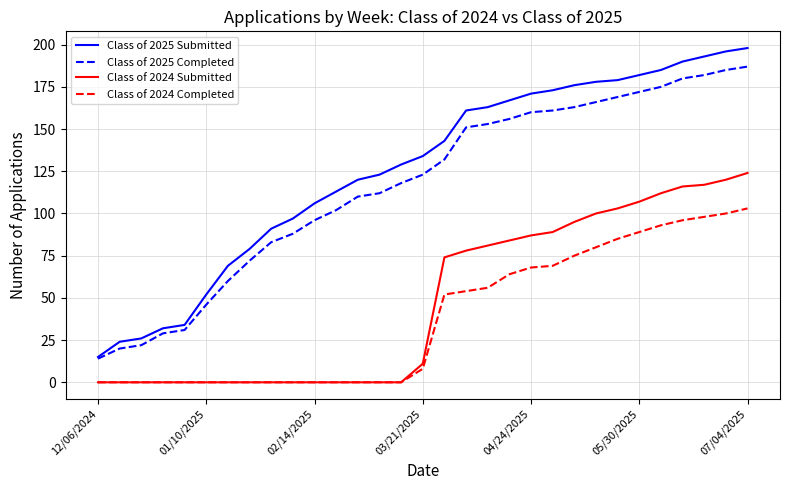

Which series has the largest total across all categories?

Class of 2025 Submitted